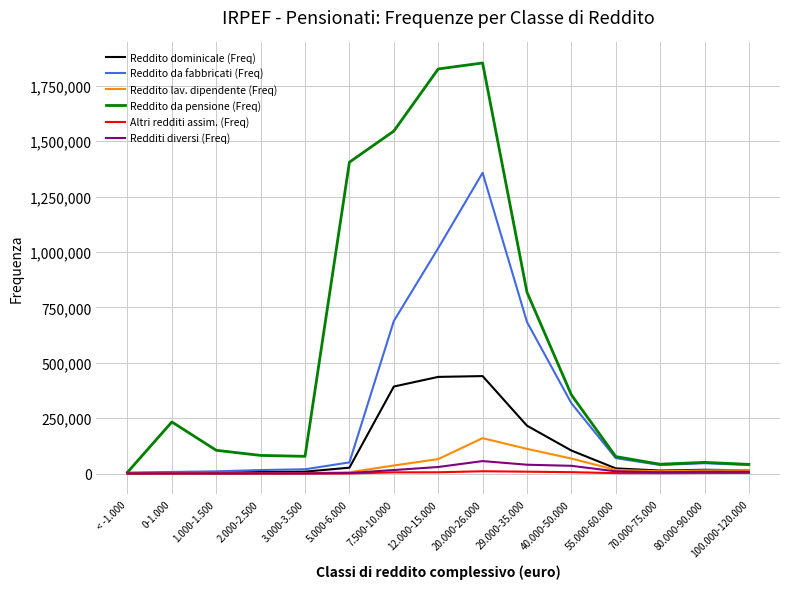

Which series changed the most between 12.000-15.000 and 40.000-50.000?

Reddito da pensione (Freq)